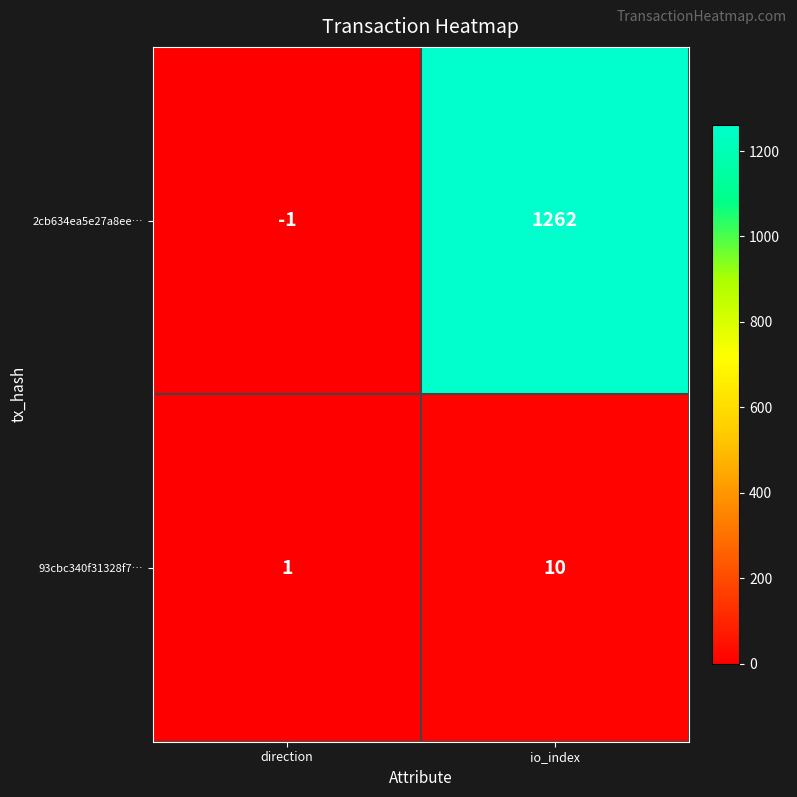

Is the value of 2cb634ea5e27a8ee… at direction greater than the value of 93cbc340f31328f7… at direction?

No